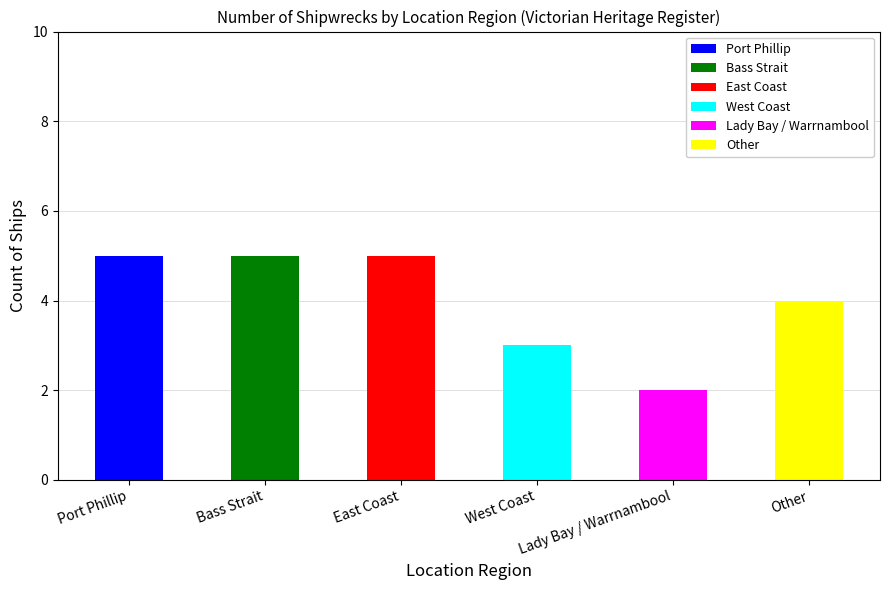

What is the label of the 1st bar from the left?

Port Phillip